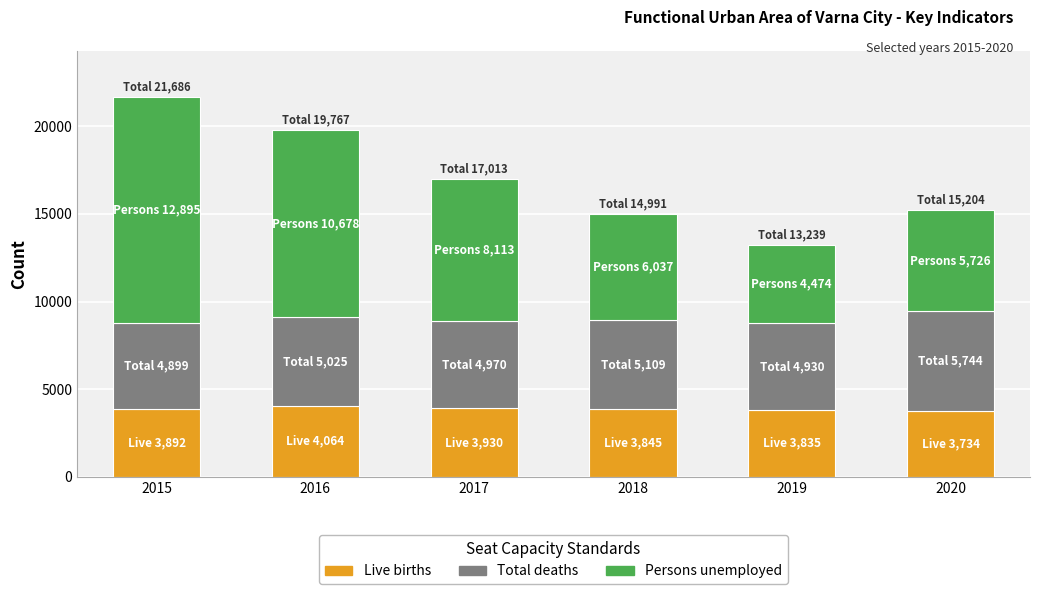

True or false: Live births has a value of 1991 at 2018.

False